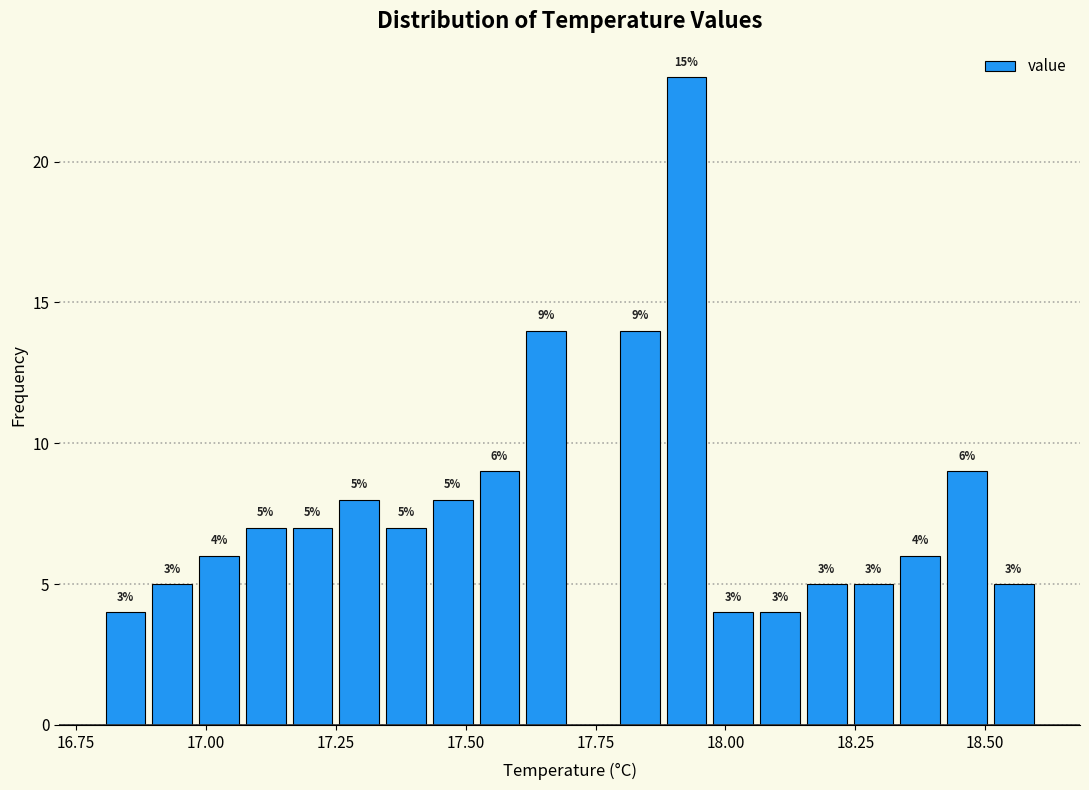

Around what value on the x-axis is the tallest bar? Give the approximate position of its centre, as read against the axis.

17.95